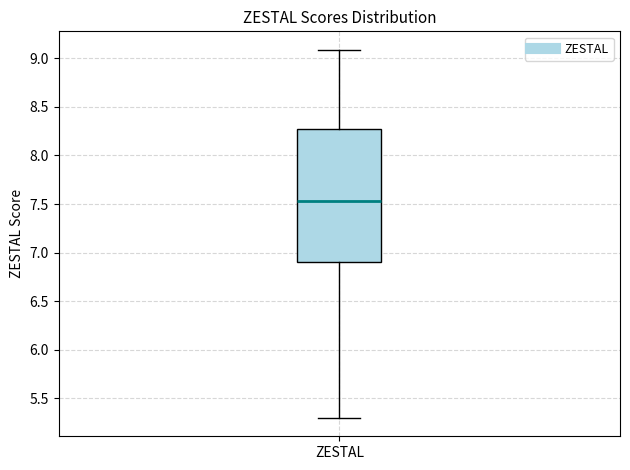

Transcribe this box plot: give where the median line is, the range the box spans, and where the two whiskers end, as read against the y-axis. The values are not printed on the chart, so give them approximately, as read against the axis.

median 7.55, box 6.90 to 8.25, whiskers 5.30 to 9.10